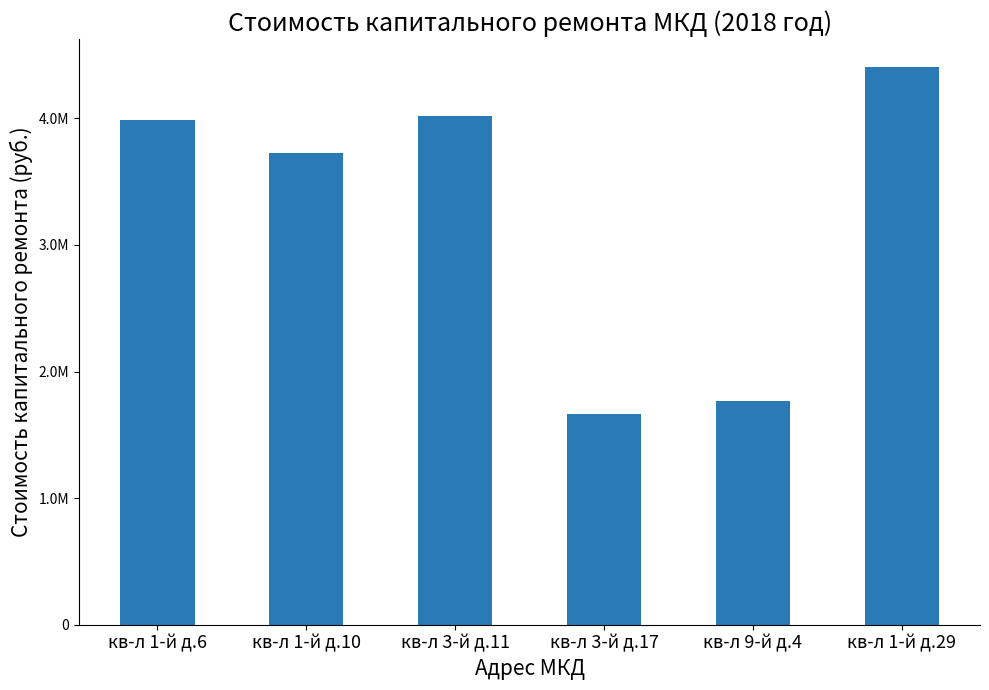

At which category does the chart reach its minimum across all series?

кв-л 3-й д.17